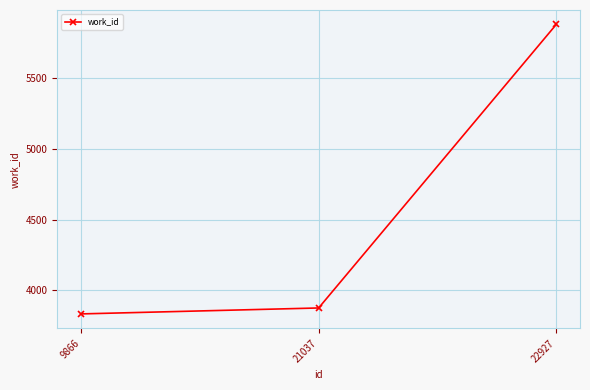

The value at 9866 is 4991. True or false?

False